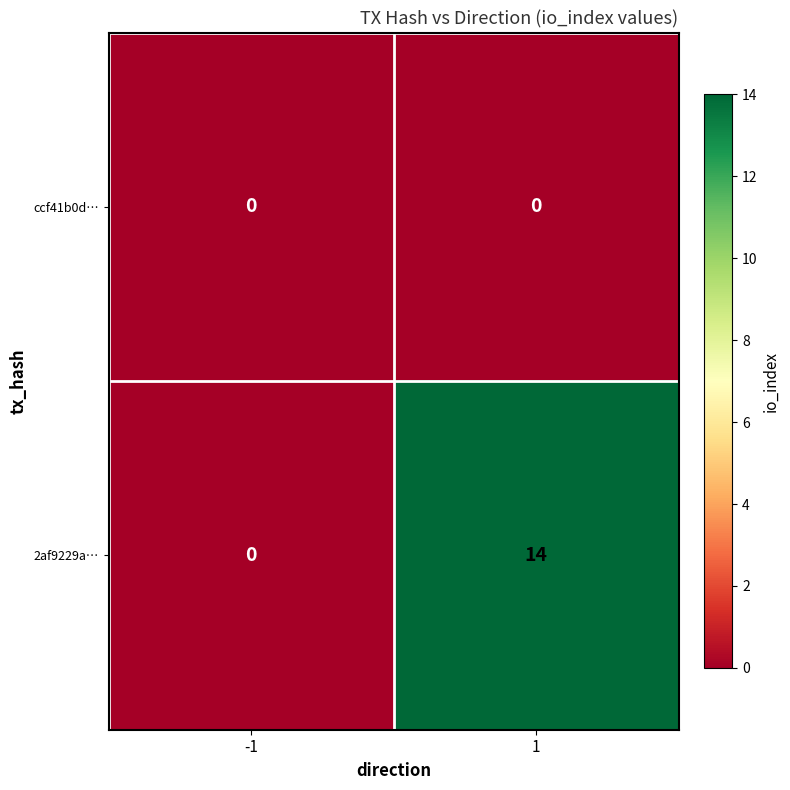

What is the total value across all series at 1?

14